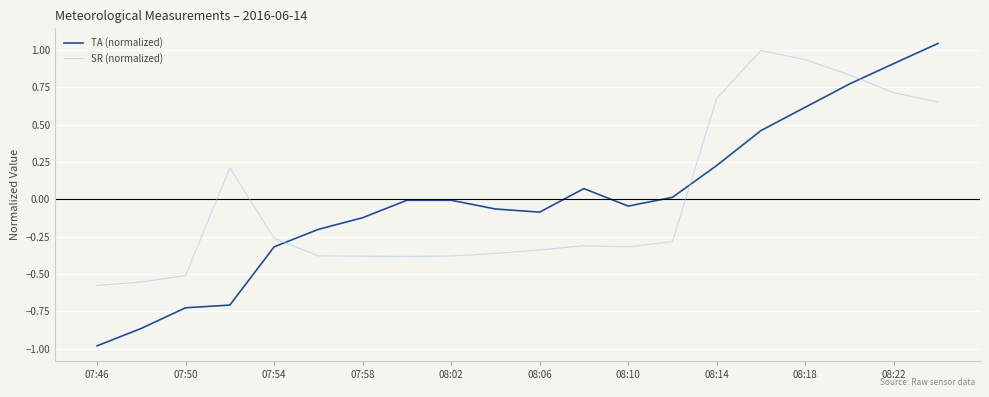

What is the minimum value for TA (normalized)?

-1.0